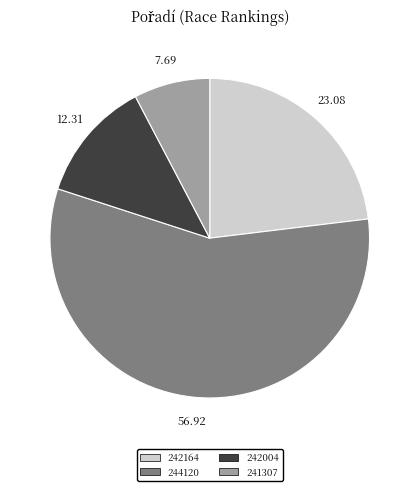

Do 241307 and 242004 together represent more than half of the pie?

No